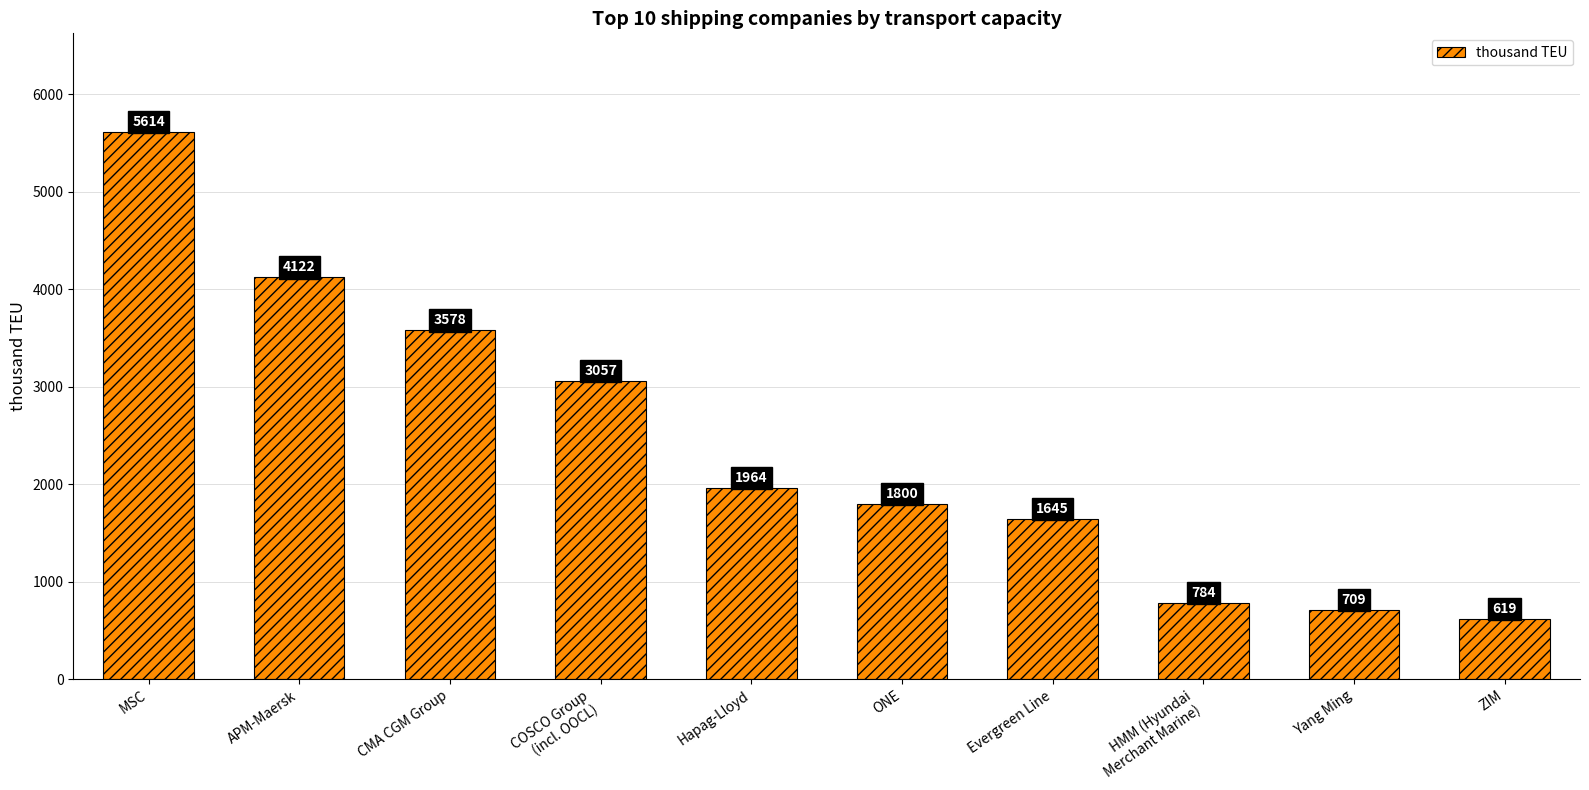

Count the number of categories in the chart.

10